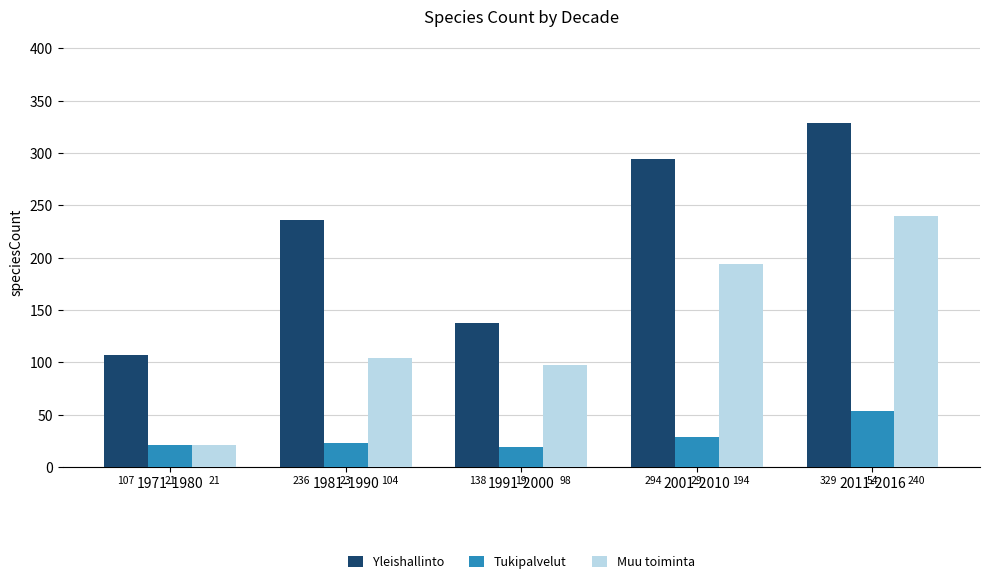

Is it true that Muu toiminta equals 21 at 1971-1980?

True